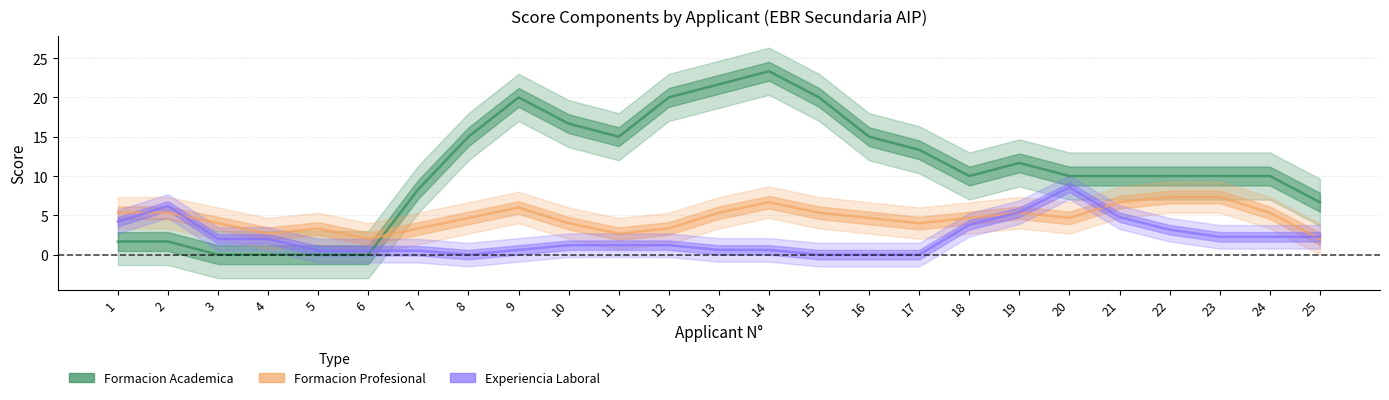

What are all the series names shown in the legend?

Formacion Academica, Formacion Profesional, Experiencia Laboral